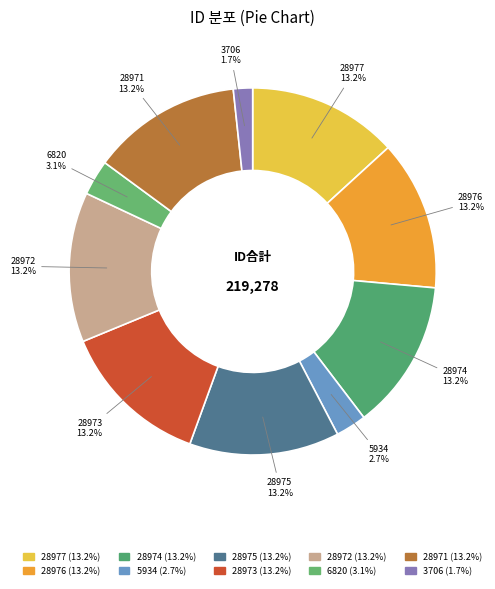

What is the change in value from 6820 to 3706?

-3114